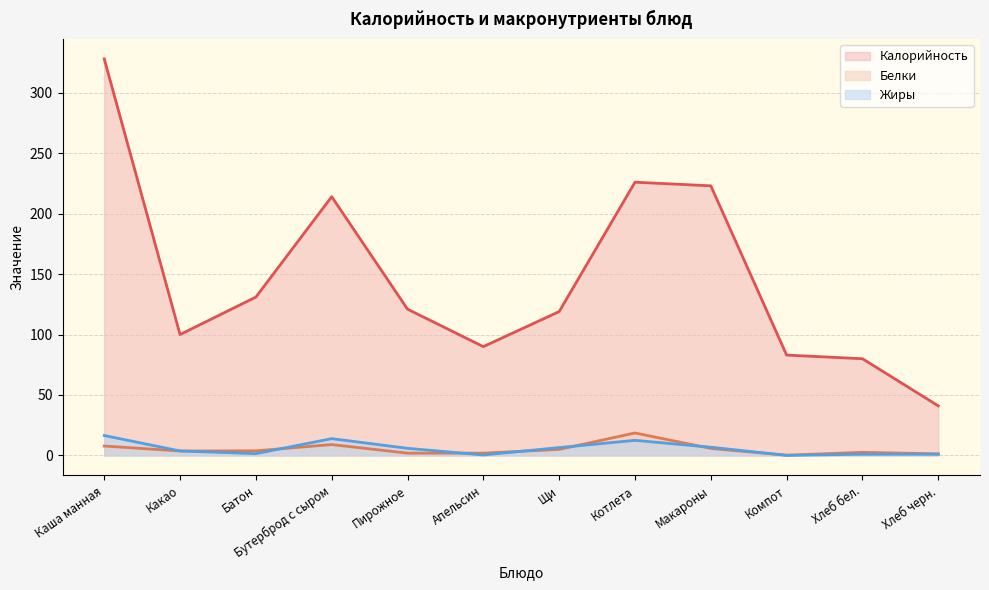

What is the label of the 3rd point from the right?

Компот